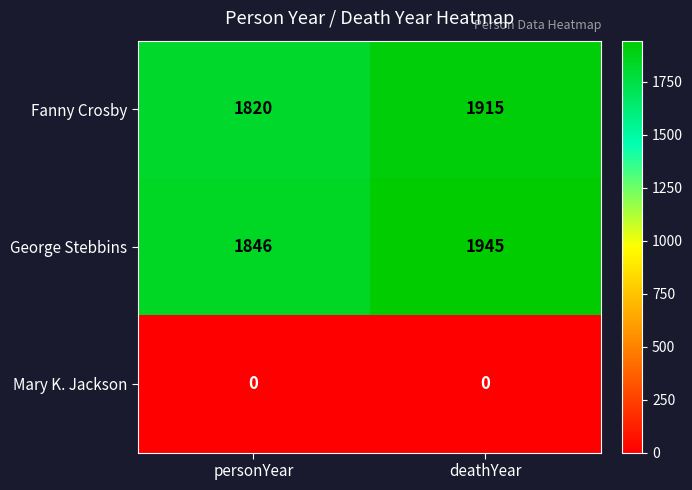

The Mary K. Jackson series shows 0 at personYear. True or false?

True